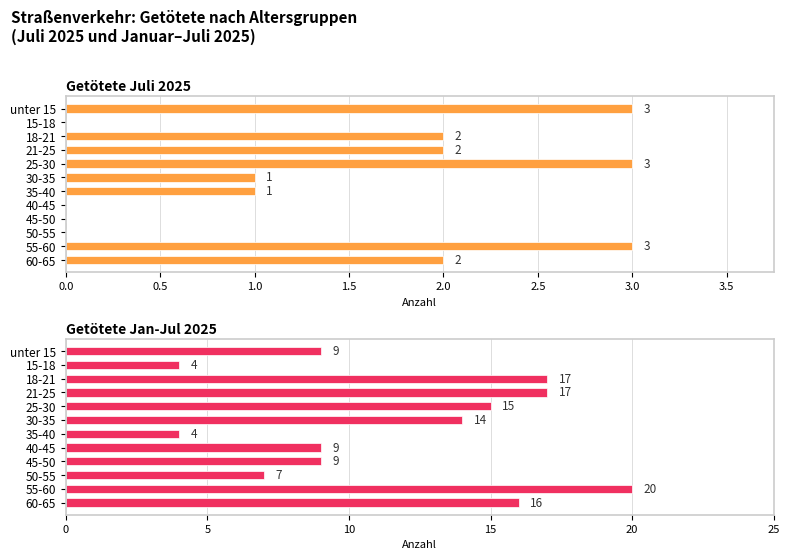

How many categories are shown in the chart?

12